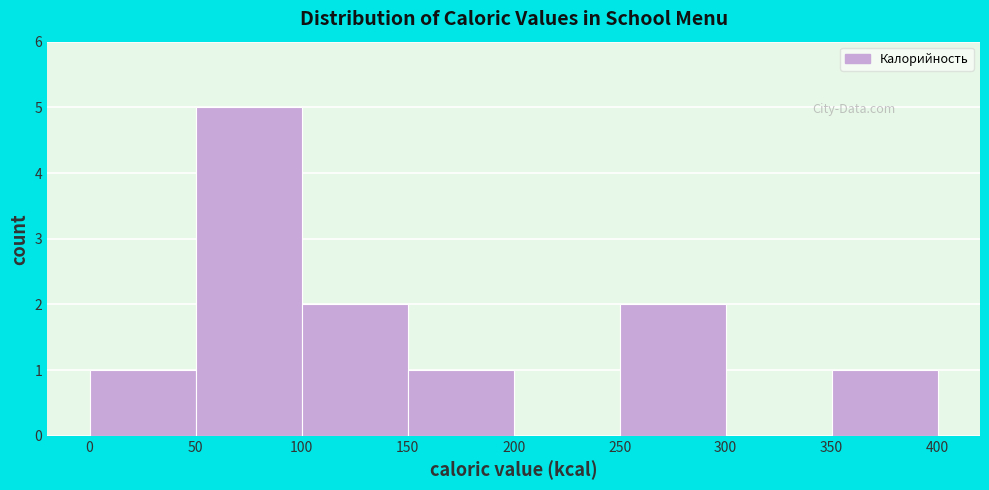

Reading left to right, transcribe this chart: for each bar, give the range it covers on the x-axis and its height. The values are not printed on the chart, so give them approximately, as read against the axis.

0 to 50: 1
50 to 100: 5
100 to 150: 2
150 to 200: 1
200 to 250: 0
250 to 300: 2
300 to 350: 0
350 to 400: 1